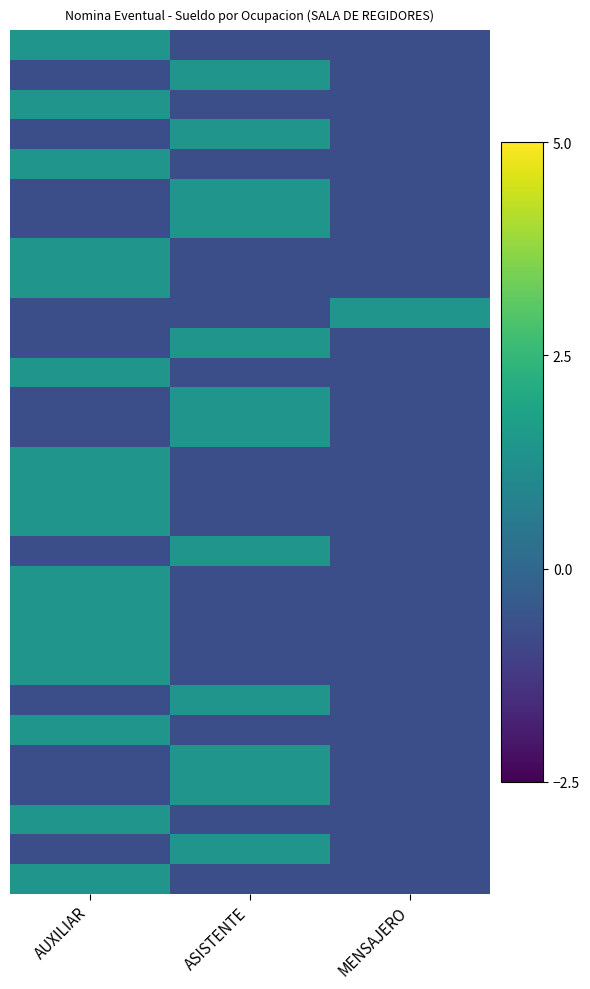

Which category has the highest value across all series?

ASISTENTE